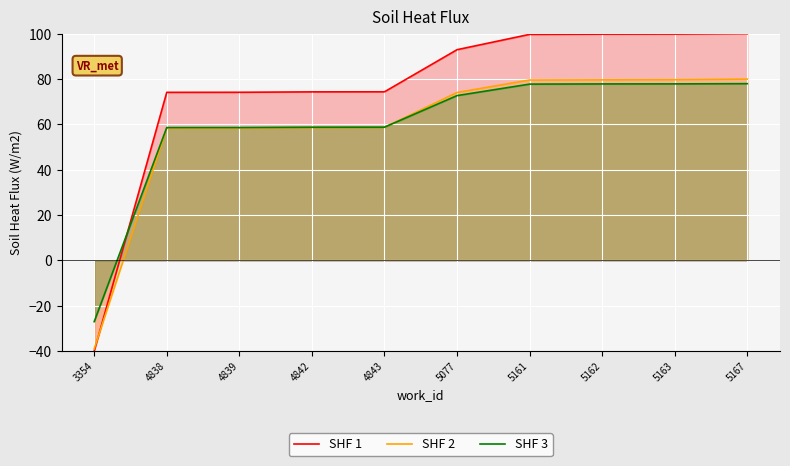

What is the value of the SHF 3 point at the 8th from the left?

77.9